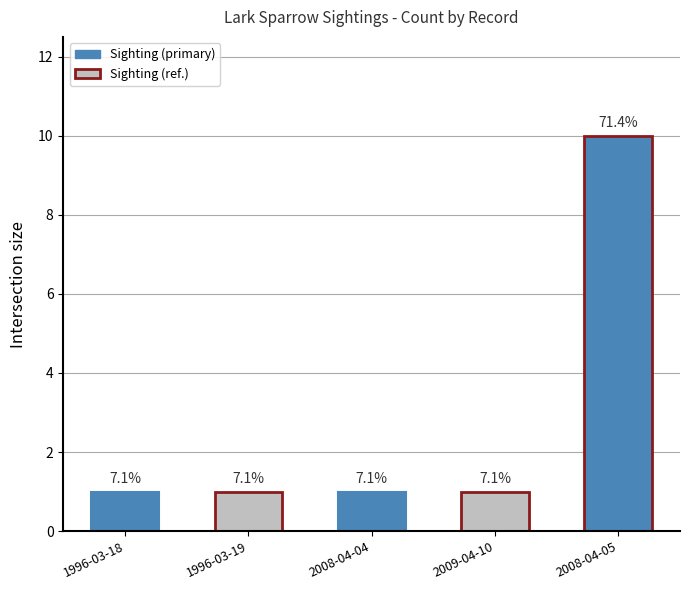

True or false: the data shows 6 at 2008-04-05.

False